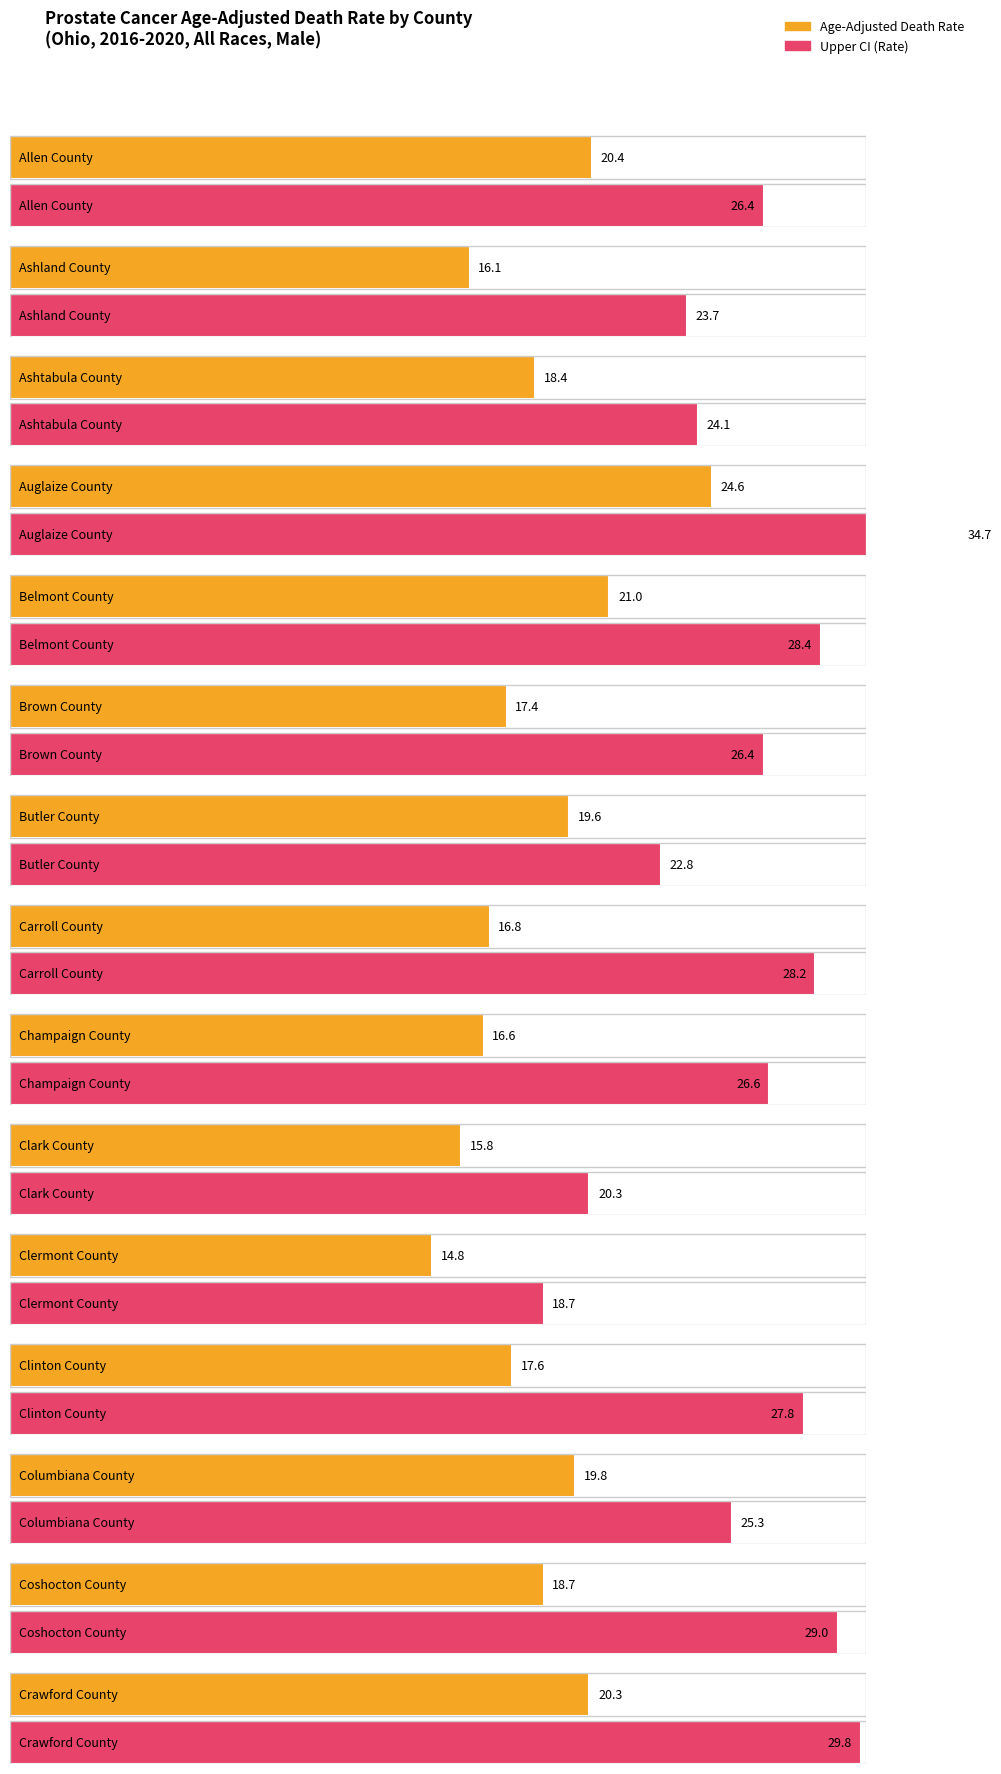

Approximately how many times larger is the value at Champaign County compared to Columbiana County?

0.8